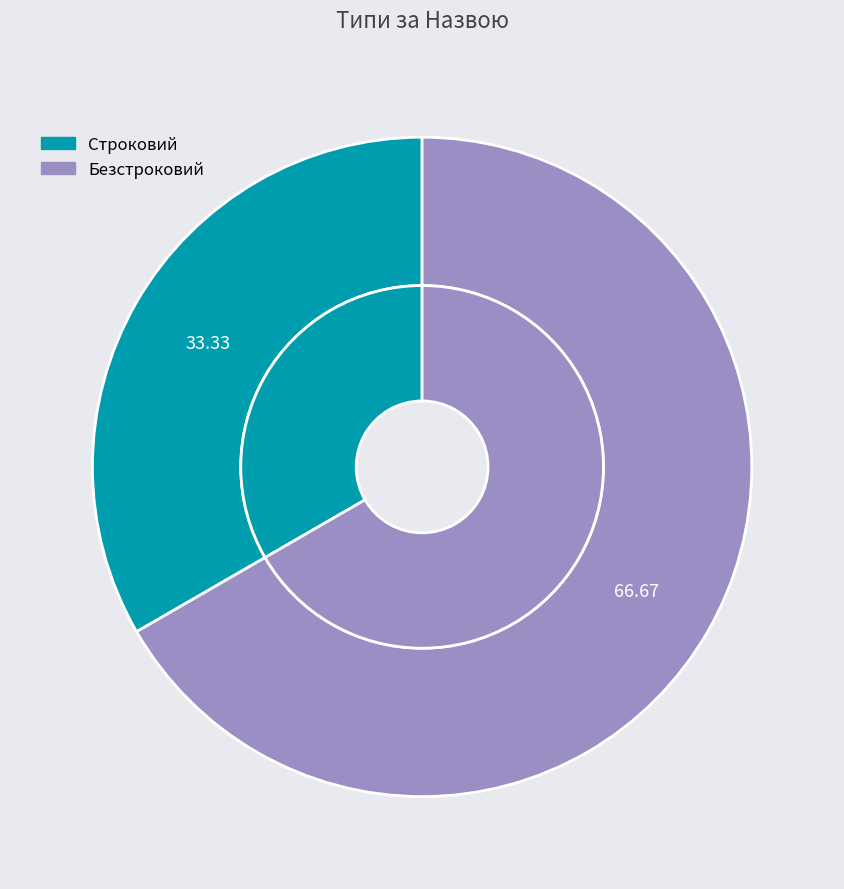

Does Безстроковий account for over 50% of the chart?

Yes